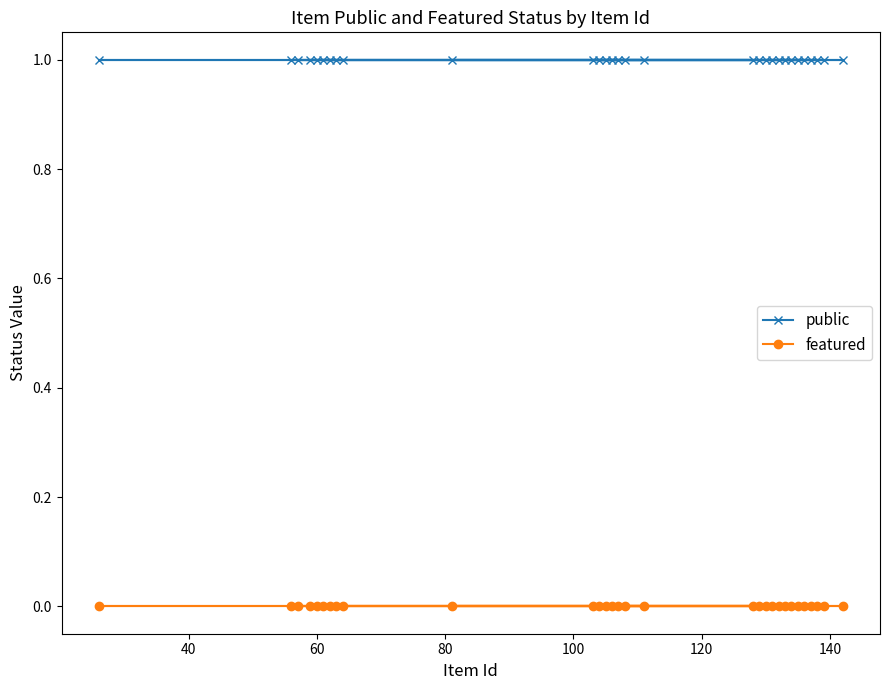

What is the value of the public point at the 15th from the left?

1